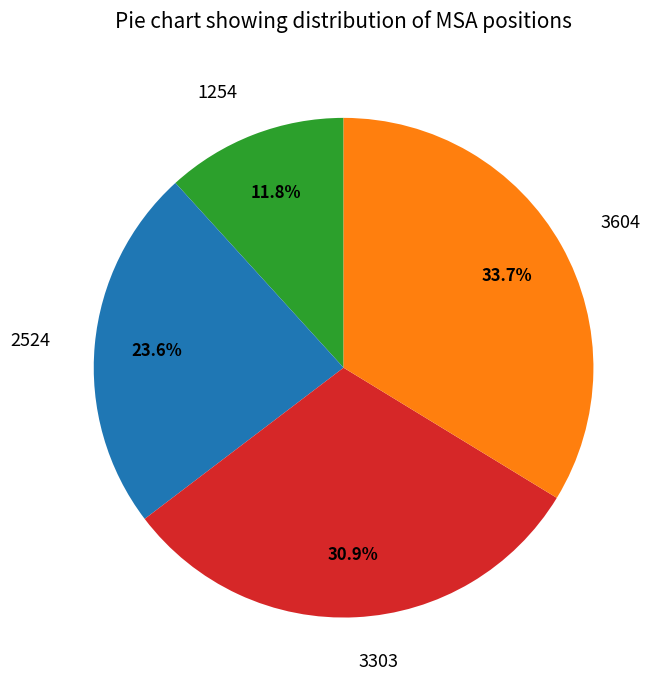

To the nearest percent, what portion does 1254 represent?

12%